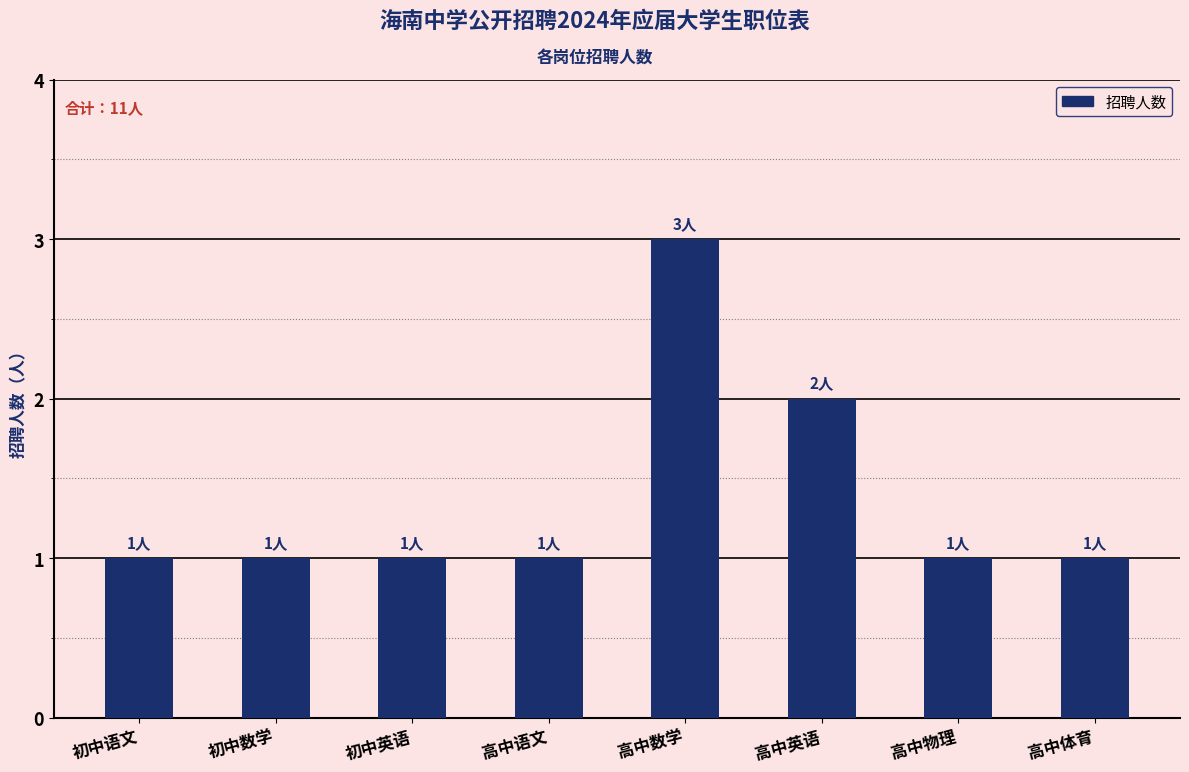

Reading left to right, extract all data points from this chart.

1	1	1	1	3	2	1	1